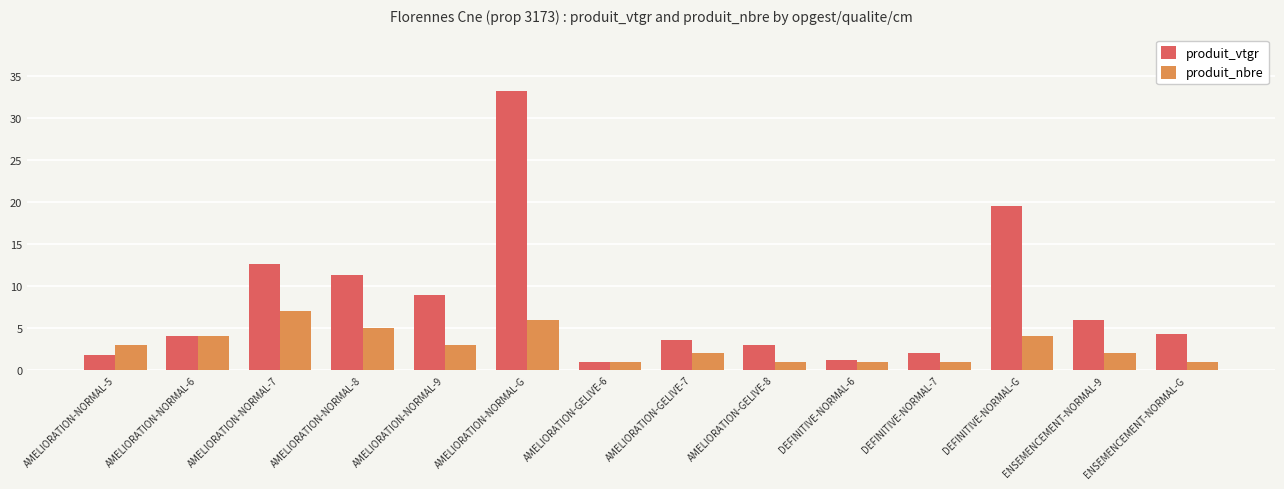

Reading right to left, what are all the values shown in this chart?

produit_vtgr: ENSEMENCEMENT-NORMAL-G=4.3	ENSEMENCEMENT-NORMAL-9=5.9	DEFINITIVE-NORMAL-G=19.6	DEFINITIVE-NORMAL-7=2.0	DEFINITIVE-NORMAL-6=1.2	AMELIORATION-GELIVE-8=3.0	AMELIORATION-GELIVE-7=3.6	AMELIORATION-GELIVE-6=0.9	AMELIORATION-NORMAL-G=33.3	AMELIORATION-NORMAL-9=8.9	AMELIORATION-NORMAL-8=11.3	AMELIORATION-NORMAL-7=12.7	AMELIORATION-NORMAL-6=4.1	AMELIORATION-NORMAL-5=1.7
produit_nbre: ENSEMENCEMENT-NORMAL-G=1.0	ENSEMENCEMENT-NORMAL-9=2.0	DEFINITIVE-NORMAL-G=4.0	DEFINITIVE-NORMAL-7=1.0	DEFINITIVE-NORMAL-6=1.0	AMELIORATION-GELIVE-8=1.0	AMELIORATION-GELIVE-7=2.0	AMELIORATION-GELIVE-6=1.0	AMELIORATION-NORMAL-G=6.0	AMELIORATION-NORMAL-9=3.0	AMELIORATION-NORMAL-8=5.0	AMELIORATION-NORMAL-7=7.0	AMELIORATION-NORMAL-6=4.0	AMELIORATION-NORMAL-5=3.0